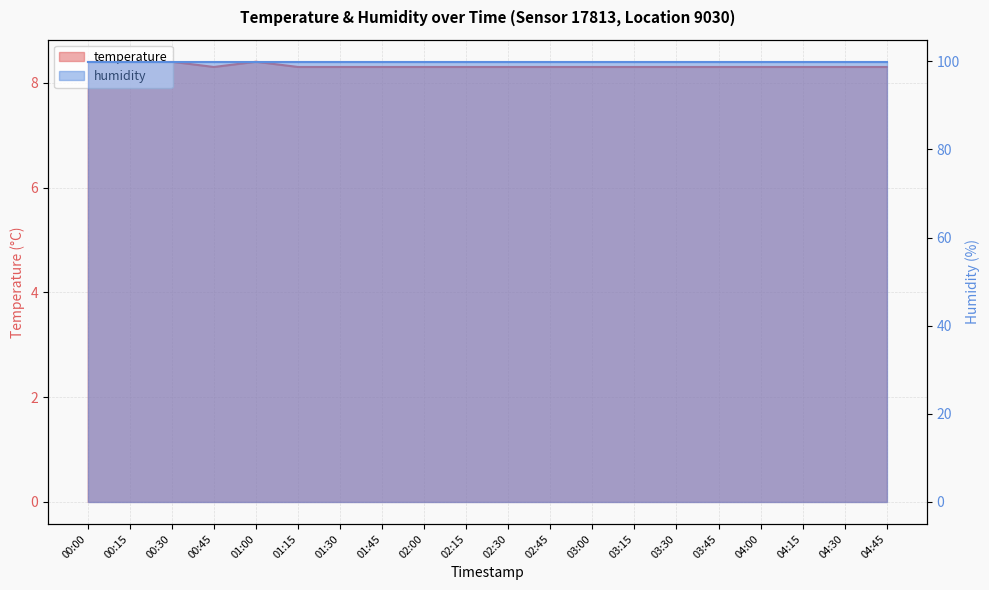

What is the smallest value displayed?

8.3